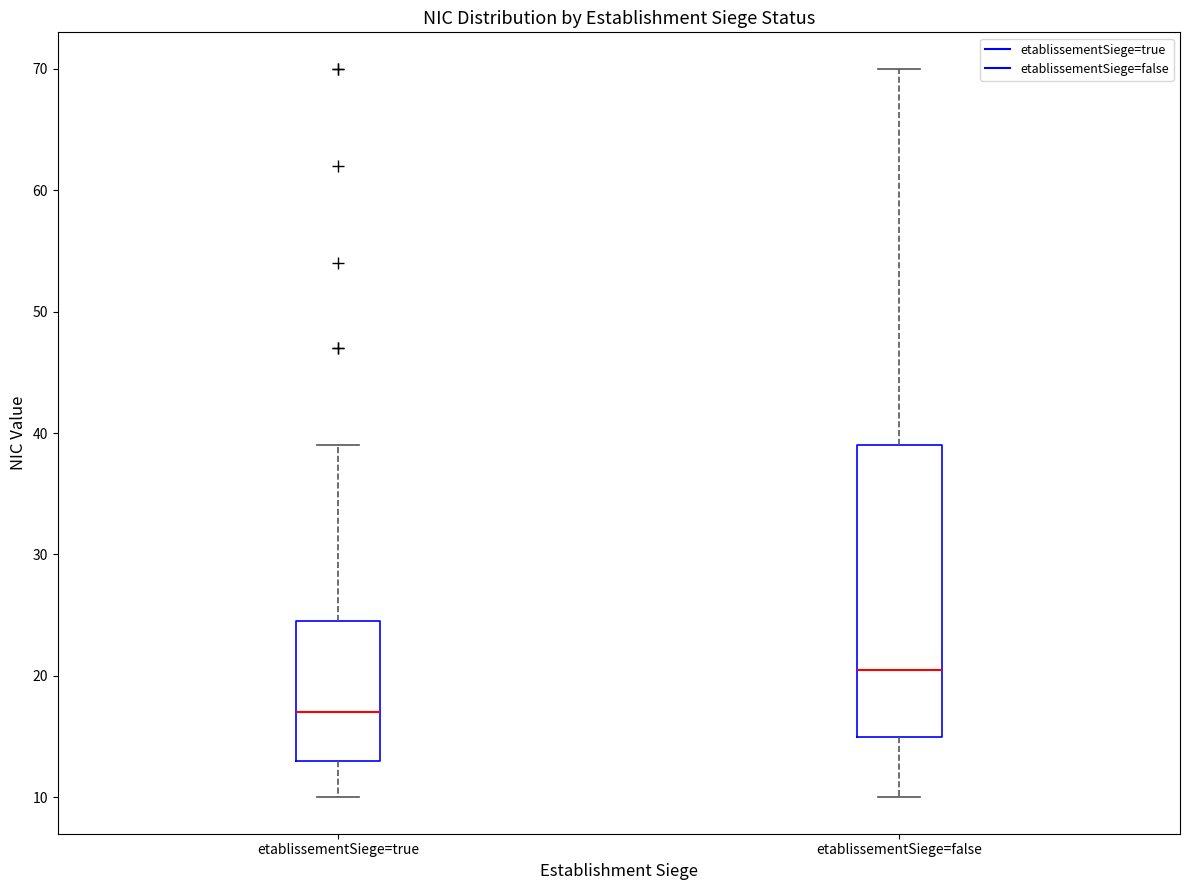

Reading left to right, read every box against the y-axis: the position of its median line, the range the box covers, and the ends of its whiskers. The values are not printed on the chart, so give them approximately, as read against the axis.

etablissementSiege=true: median 17, box 13 to 25, whiskers 10 to 39
etablissementSiege=false: median 21, box 15 to 39, whiskers 10 to 70